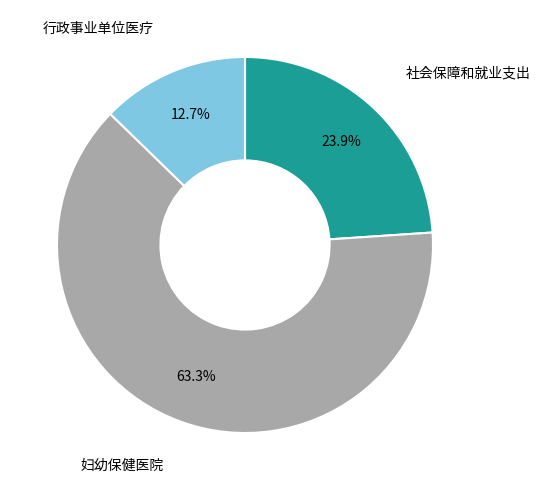

Is there any slice that represents more than half of the pie?

Yes